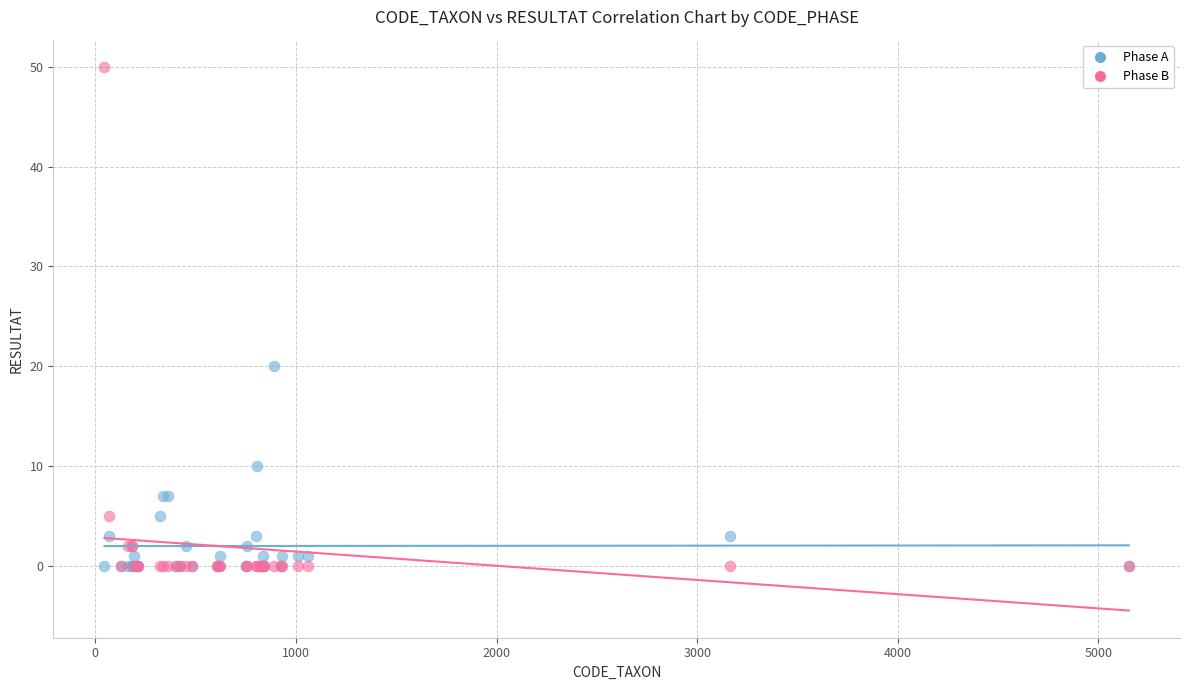

In the Phase B series, what Y value is closest to 25?

5